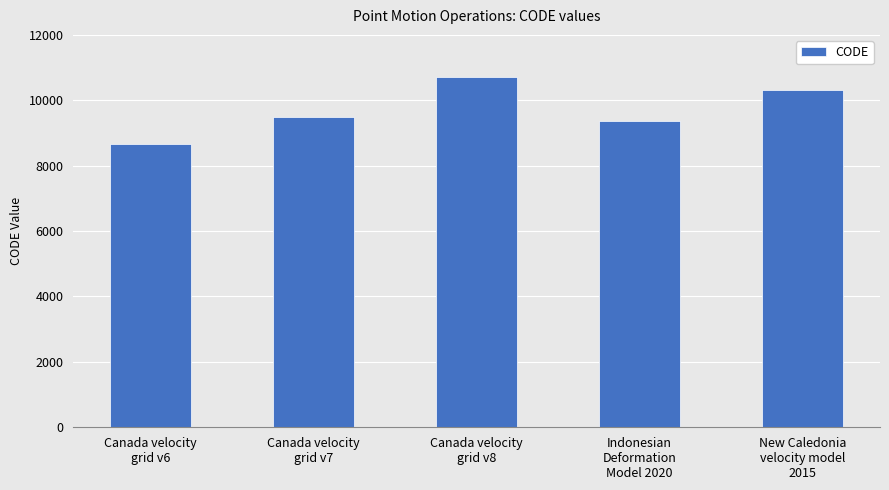

How many categories are shown in the chart?

5